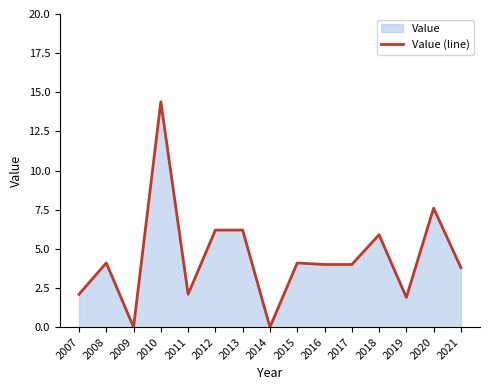

What is the difference between the second highest and second lowest values?

7.6